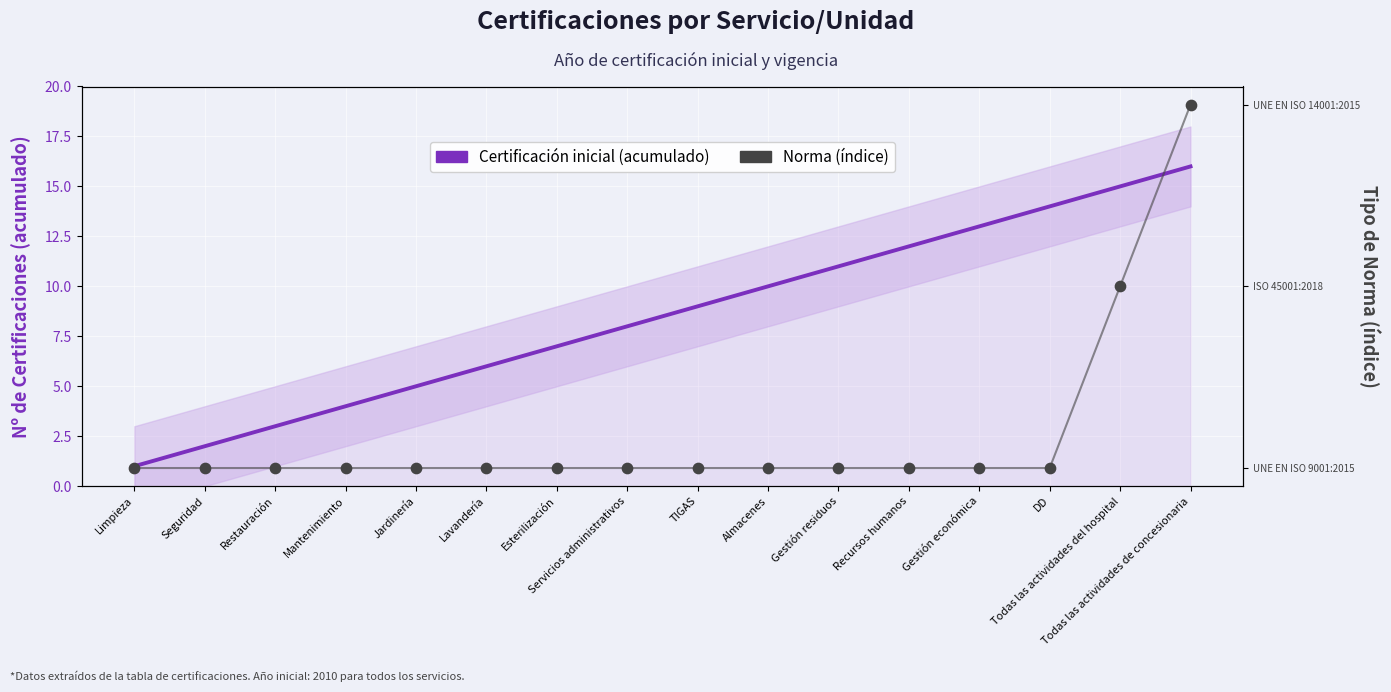

At how many categories does at least one series exceed 10?

6